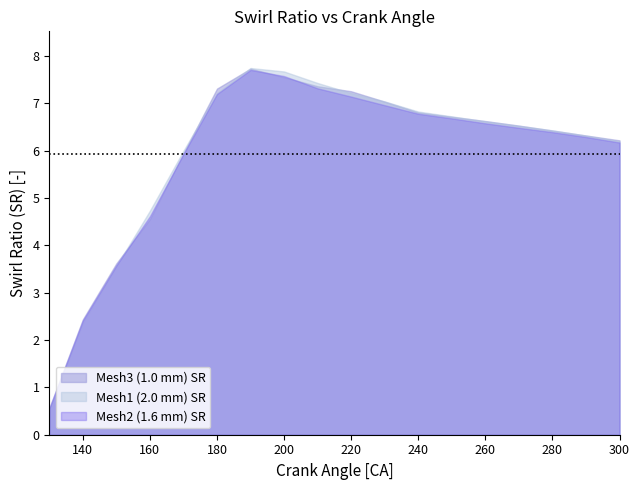

Which series has the largest range (max minus min)?

Mesh1 (2.0 mm) SR